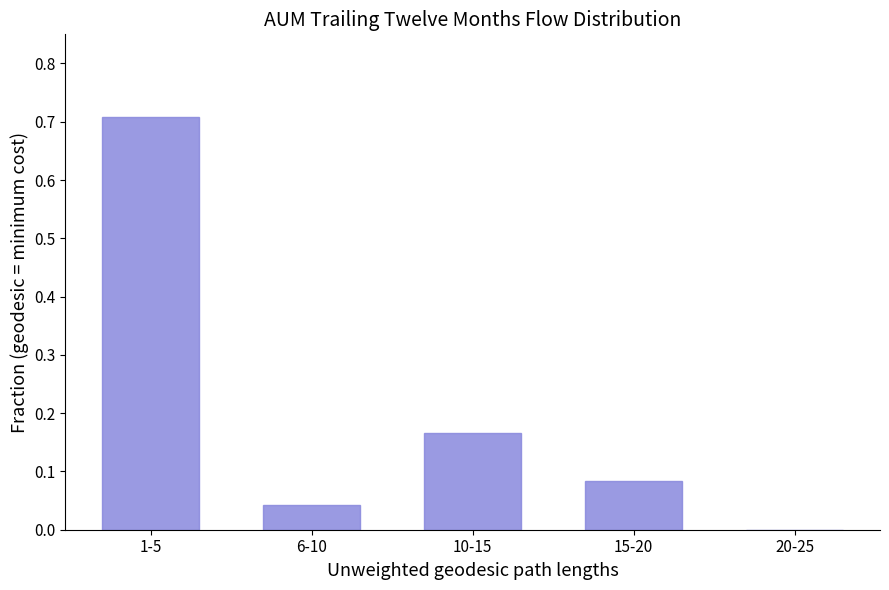

What is the change in value from 1-5 to 10-15?

-0.5